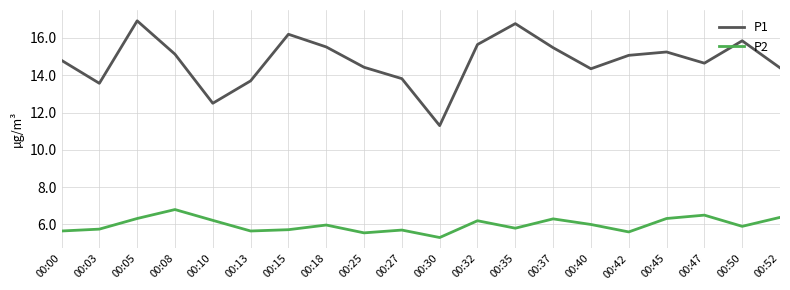

True or false: P1 and P2 intersect in this chart.

False